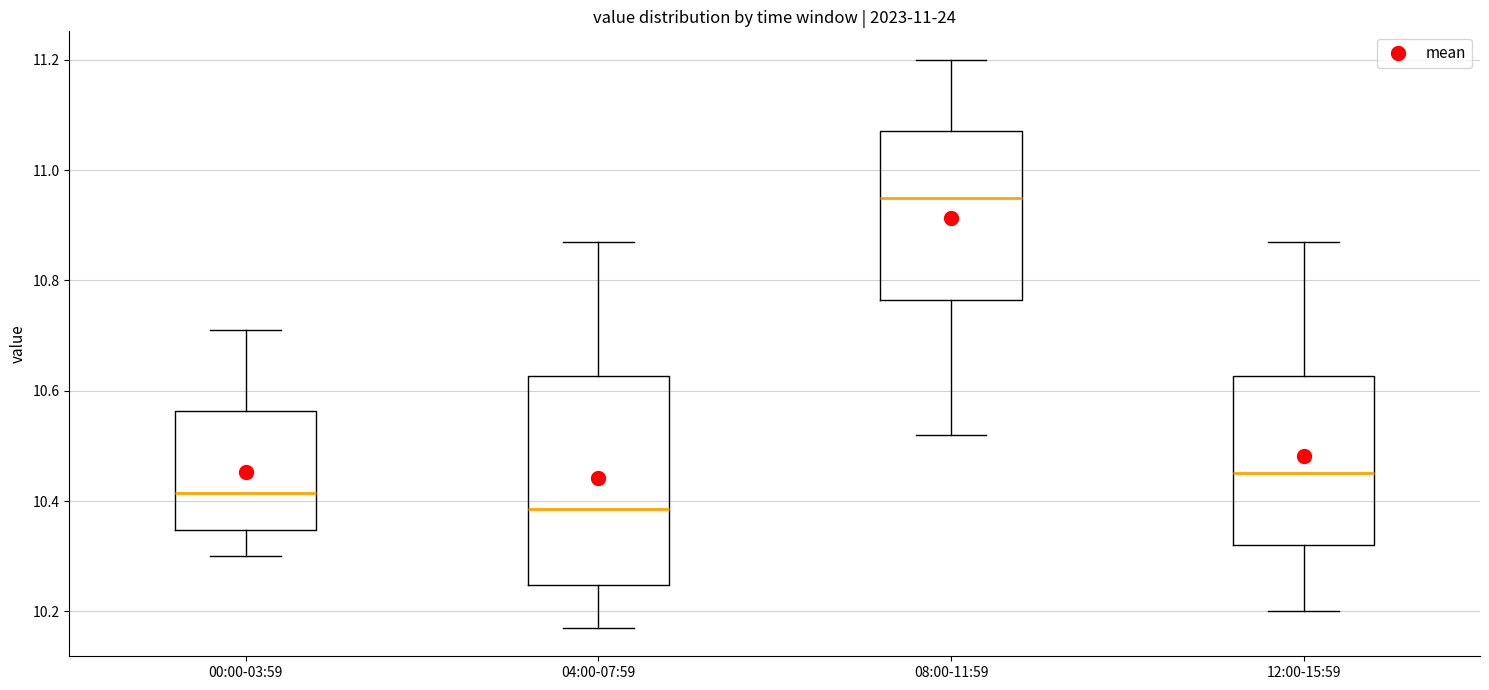

Where is the lower edge of the box for 08:00-11:59 on the y-axis? The values are not printed on the chart, so give them approximately, as read against the axis.

10.76